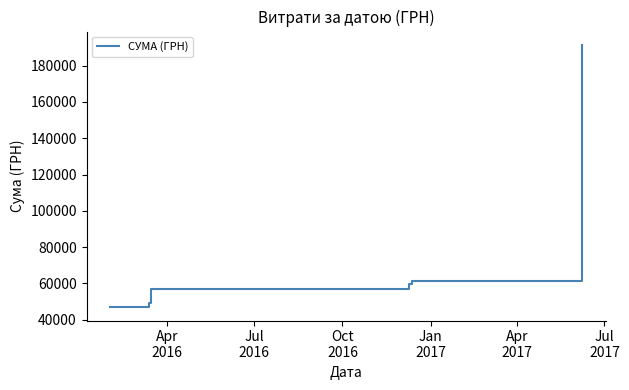

What is the maximum value shown in the chart?

191576.0